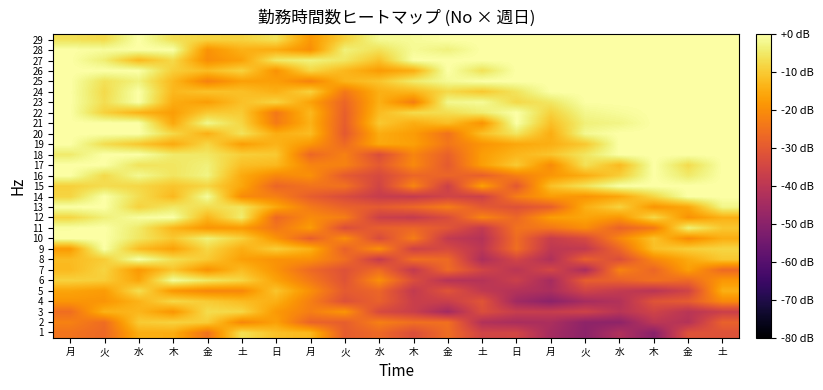

Reading left to right, what are all the values shown in this chart?

1: 月=-24.5	火=-26.9	水=-14.6	木=-14.7	金=-24.8	土=-6.5	日=-11.5	月=-13.0	火=-29.2	水=-26.7	木=-32.6	金=-25.8	土=-35.4	日=-34.9	月=-44.4	火=-49.5	水=-42.2	木=-50.0	金=-31.7	土=-31.7
2: 月=-22.1	火=-26.0	水=-10.0	木=-8.8	金=-9.6	土=-21.1	日=-16.8	月=-27.6	火=-28.9	水=-22.4	木=-25.5	金=-25.3	土=-41.8	日=-43.6	月=-43.2	火=-49.0	水=-49.0	木=-39.7	金=-41.2	土=-28.3
3: 月=-25.9	火=-13.9	水=-13.2	木=-18.6	金=-7.1	土=-8.0	日=-17.9	月=-22.7	火=-18.6	水=-33.7	木=-36.8	金=-44.7	土=-32.5	日=-37.3	月=-37.6	火=-35.7	水=-40.6	木=-35.6	金=-40.4	土=-36.7
4: 月=-18.6	火=-18.7	水=-13.8	木=-7.9	金=-9.9	土=-12.3	日=-14.2	月=-22.5	火=-31.9	水=-28.2	木=-36.9	金=-36.9	土=-31.0	日=-45.3	月=-49.4	火=-44.2	水=-41.8	木=-31.3	金=-29.5	土=-20.6
5: 月=-16.1	火=-17.6	水=-6.8	木=-18.3	金=-21.1	土=-21.0	日=-10.9	月=-19.6	火=-29.7	水=-27.3	木=-38.5	金=-31.2	土=-38.8	日=-41.6	月=-43.3	火=-35.4	水=-38.3	木=-40.3	金=-35.6	土=-14.3
6: 月=-8.7	火=-9.5	水=-16.0	木=-0.9	金=-5.1	土=-8.1	日=-16.3	月=-23.6	火=-31.4	水=-19.7	木=-32.6	金=-41.0	土=-41.2	日=-36.7	月=-44.3	火=-29.0	水=-28.1	木=-25.1	金=-26.6	土=-18.3
7: 月=-12.7	火=-8.5	水=-18.0	木=-10.8	金=-19.2	土=-12.3	日=-18.8	月=-26.5	火=-31.7	水=-26.3	木=-38.5	金=-26.3	土=-35.0	日=-40.2	月=-34.4	火=-43.6	水=-21.7	木=-27.2	金=-16.9	土=-26.6
8: 月=-12.4	火=-9.7	水=0.0	木=-6.7	金=-10.1	土=-16.8	日=-19.0	月=-19.4	火=-25.4	水=-37.9	木=-25.4	金=-26.6	土=-43.0	日=-34.7	月=-42.3	火=-28.5	水=-32.7	木=-21.0	金=-15.3	土=-10.3
9: 月=-17.8	火=0.0	水=-12.3	木=-16.6	金=-8.1	土=-14.7	日=-9.3	月=-14.1	火=-28.2	水=-19.5	木=-36.0	金=-33.7	土=-39.7	日=-25.6	月=-39.2	火=-38.7	水=-27.1	木=-11.6	金=-9.3	土=-8.2
10: 月=-0.0	火=0.0	水=-5.4	木=-10.4	金=-3.5	土=-9.0	日=-18.8	月=-28.8	火=-20.0	水=-33.4	木=-22.8	金=-38.5	土=-41.2	日=-26.1	月=-37.4	火=-33.6	水=-21.1	木=-11.3	金=-20.6	土=-14.5
11: 月=-0.4	火=0.0	水=-4.8	木=-13.4	金=-18.6	土=-17.9	日=-24.1	月=-17.5	火=-32.8	水=-28.6	木=-27.3	金=-30.8	土=-38.4	日=-24.8	月=-23.9	火=-19.9	水=-27.8	木=-23.6	金=-3.4	土=-10.5
12: 月=-8.2	火=-3.7	水=-0.8	木=0.0	金=-13.2	土=-4.3	日=-26.6	月=-20.4	火=-22.7	水=-36.4	木=-37.8	金=-33.0	土=-21.5	日=-27.0	月=-17.2	火=-16.0	水=-18.4	木=-7.7	金=-19.1	土=-14.1
13: 月=0.0	火=0.0	水=-8.8	木=-5.1	金=-7.0	土=-5.8	日=-15.5	月=-23.5	火=-28.0	水=-29.8	木=-26.9	金=-22.9	土=-30.1	日=-31.9	月=-28.7	火=-14.5	水=-8.7	木=-18.7	金=-15.7	土=-2.4
14: 月=-8.3	火=0.0	水=-6.8	木=-12.8	金=-0.9	土=-20.3	日=-22.3	月=-29.0	火=-33.2	水=-37.5	木=-37.9	金=-35.4	土=-36.3	日=-22.8	月=-17.3	火=-18.8	水=-16.0	木=-8.1	金=0.0	土=0.0
15: 月=-9.1	火=-7.1	水=-7.9	木=-10.8	金=-8.2	土=-15.7	日=-27.3	月=-24.8	火=-24.9	水=-35.3	木=-21.3	金=-36.3	土=-16.8	日=-30.2	月=-11.5	火=-5.9	水=-0.1	木=0.0	金=0.0	土=0.0
16: 月=0.0	火=-7.4	水=-1.8	木=-5.7	金=-2.9	土=-15.2	日=-20.9	月=-19.5	火=-29.7	水=-33.8	木=-27.2	金=-27.3	土=-28.5	日=-22.4	月=-18.3	火=-14.7	水=-9.5	木=0.0	金=-4.7	土=0.0
17: 月=0.0	火=-0.1	水=-5.9	木=-5.5	金=-3.5	土=-11.8	日=-12.8	月=-21.6	火=-21.9	水=-29.9	木=-20.7	金=-29.7	土=-17.0	日=-10.0	月=-20.3	火=-6.3	水=-12.6	木=0.0	金=-7.2	土=0.0
18: 月=-4.6	火=0.0	水=0.0	木=-4.7	金=-5.2	土=-9.3	日=-10.1	月=-27.0	火=-22.2	水=-32.7	木=-21.5	金=-28.3	土=-17.2	日=-13.1	月=-10.9	火=-5.5	水=0.0	木=0.0	金=0.0	土=0.0
19: 月=0.0	火=-6.9	水=-10.5	木=-15.2	金=-8.2	土=-17.1	日=-13.6	月=-18.3	火=-26.5	水=-15.3	木=-16.8	金=-24.1	土=-18.8	日=-15.6	月=-14.4	火=-10.4	水=0.0	木=0.0	金=0.0	土=0.0
20: 月=0.0	火=0.0	水=0.0	木=-7.8	金=-14.2	土=-6.0	日=-14.7	月=-12.3	火=-29.9	水=-14.9	木=-17.4	金=-24.8	土=-11.7	日=-5.5	月=-14.6	火=-1.8	水=0.0	木=0.0	金=0.0	土=0.0
21: 月=-0.2	火=0.0	水=0.0	木=-15.6	金=-2.1	土=-8.3	日=-23.1	月=-13.9	火=-29.0	水=-10.3	木=-14.8	金=-11.9	土=-19.1	日=0.0	月=-11.6	火=-3.6	水=-2.6	木=0.0	金=0.0	土=0.0
22: 月=0.0	火=-8.9	水=-13.7	木=-17.2	金=-10.2	土=-9.9	日=-23.7	月=-12.8	火=-28.7	水=-12.5	木=-7.3	金=-6.9	土=-4.2	日=0.0	月=-8.8	火=-2.1	水=-1.0	木=0.0	金=0.0	土=0.0
23: 月=0.0	火=-6.8	水=0.0	木=-14.7	金=-17.2	土=-11.6	日=-8.4	月=-16.6	火=-27.3	水=-14.2	木=-22.7	金=-2.1	土=-1.3	日=-7.7	月=-5.3	火=-0.2	水=0.0	木=0.0	金=0.0	土=0.0
24: 月=0.0	火=-7.4	水=0.0	木=-12.9	金=-11.1	土=-11.6	日=-14.3	月=-8.9	火=-23.7	水=-14.3	木=-13.1	金=-7.7	土=-10.4	日=-5.8	月=0.0	火=0.0	水=0.0	木=0.0	金=0.0	土=0.0
25: 月=0.0	火=-6.3	水=-3.3	木=-12.9	金=-22.0	土=-16.8	日=-17.0	月=-21.8	火=-13.5	水=-10.9	木=-4.6	金=-1.5	土=0.0	日=0.0	月=0.0	火=0.0	水=0.0	木=0.0	金=0.0	土=0.0
26: 月=0.0	火=0.0	水=0.0	木=-9.3	金=-12.2	土=-8.6	日=-19.1	月=-8.1	火=-13.1	水=-17.6	木=-14.6	金=0.0	土=-6.3	日=0.0	月=0.0	火=0.0	水=0.0	木=0.0	金=0.0	土=0.0
27: 月=0.0	火=-4.1	水=-12.7	木=-7.5	金=-19.9	土=-16.6	日=-5.1	月=-3.2	火=-5.4	水=-11.2	木=0.0	金=0.0	土=0.0	日=0.0	月=0.0	火=0.0	水=0.0	木=0.0	金=0.0	土=0.0
28: 月=0.0	火=-0.8	水=0.0	木=0.0	金=-19.1	土=-14.1	日=-15.0	月=-19.7	火=-3.5	水=-6.3	木=-1.3	金=-3.3	土=0.0	日=0.0	月=0.0	火=0.0	水=0.0	木=0.0	金=0.0	土=0.0
29: 月=-6.3	火=-7.5	水=0.0	木=-6.6	金=-8.3	土=-8.6	日=-6.1	月=-18.2	火=-8.9	水=-1.5	木=-1.2	金=0.0	土=0.0	日=0.0	月=0.0	火=0.0	水=0.0	木=0.0	金=0.0	土=0.0